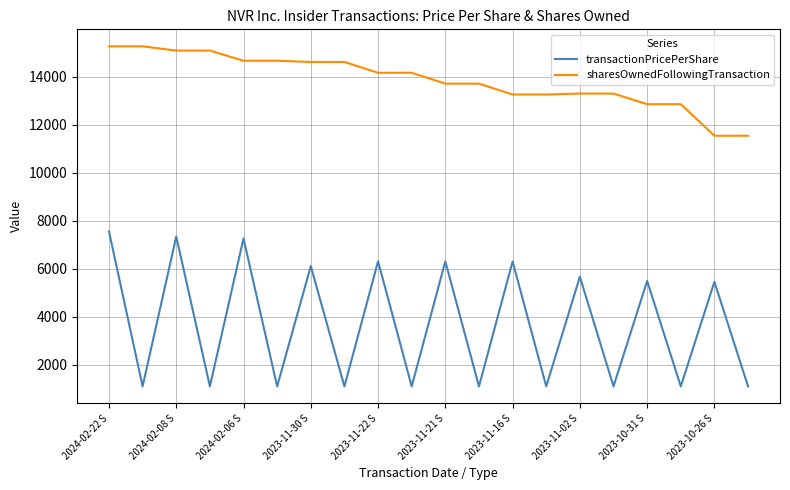

What are all the series names shown in the legend?

transactionPricePerShare, sharesOwnedFollowingTransaction